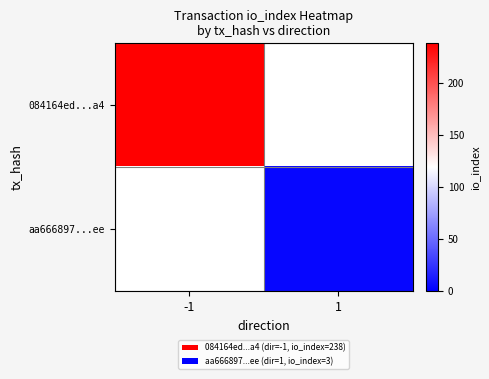

Reading left to right, extract all data points from this chart.

084164ed...a4: -1=238	1=0
aa666897...ee: -1=0	1=3